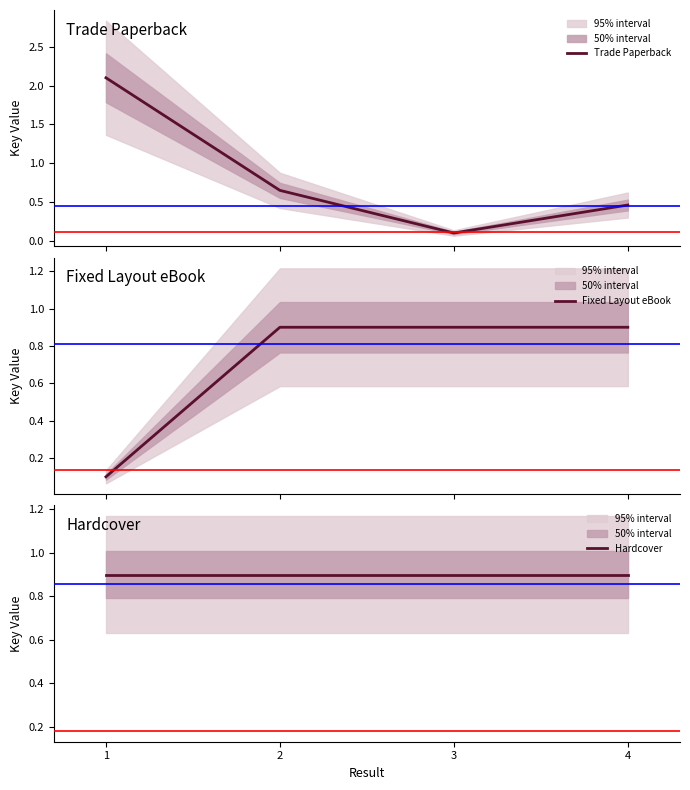

How many times do Trade Paperback and Fixed Layout eBook cross each other?

1